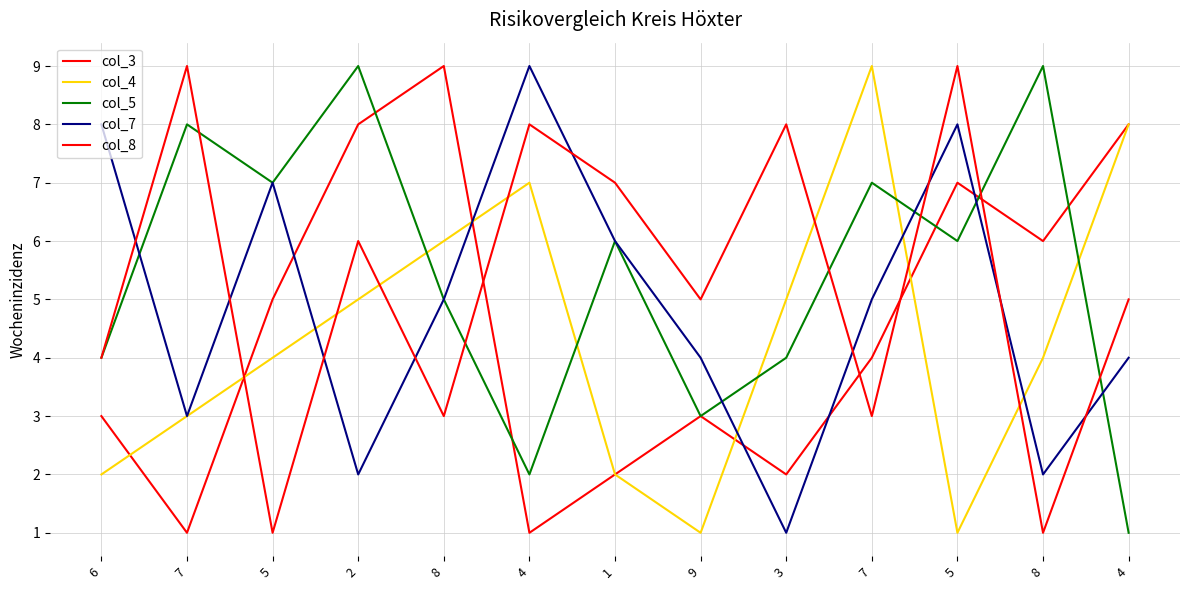

How many series are shown in this chart?

5